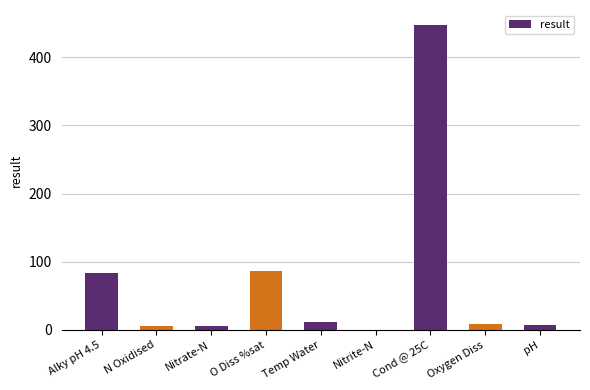

How many categories are shown in the chart?

9